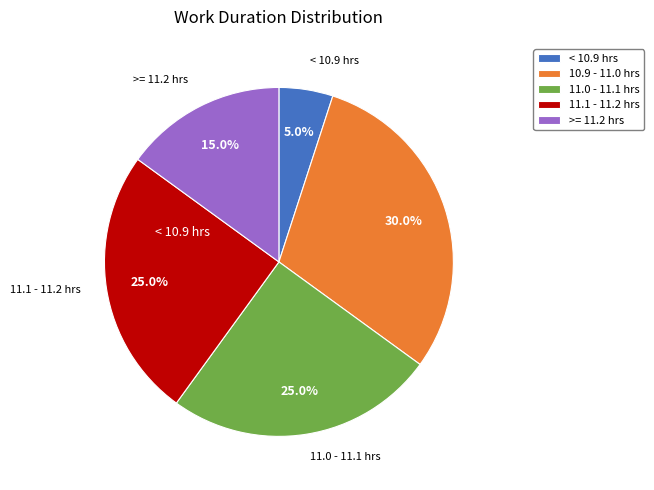

Is there any slice that represents more than half of the pie?

No